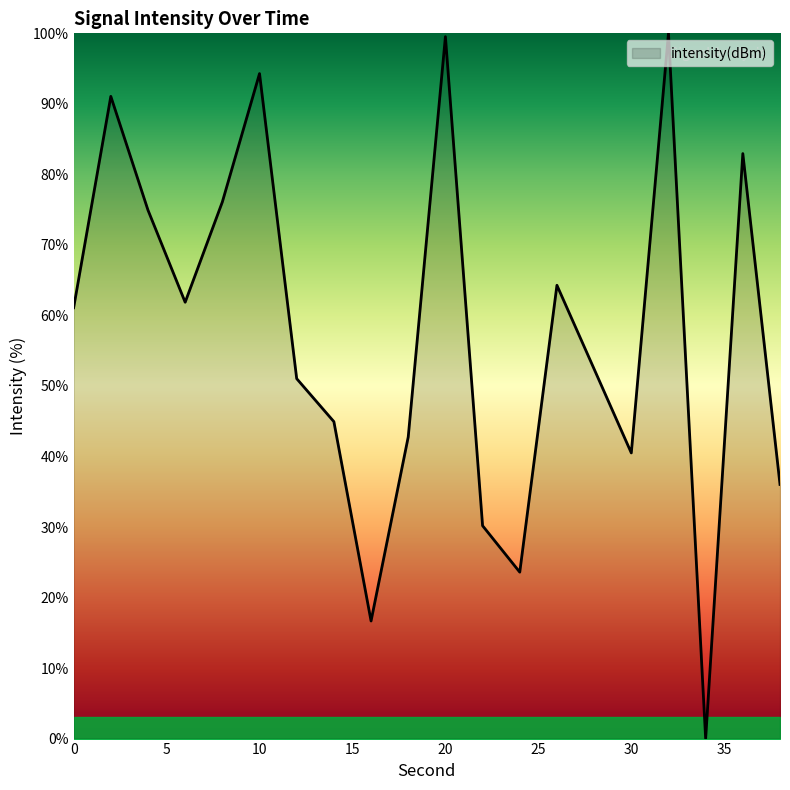

What is the difference between the maximum and minimum values?

100.0